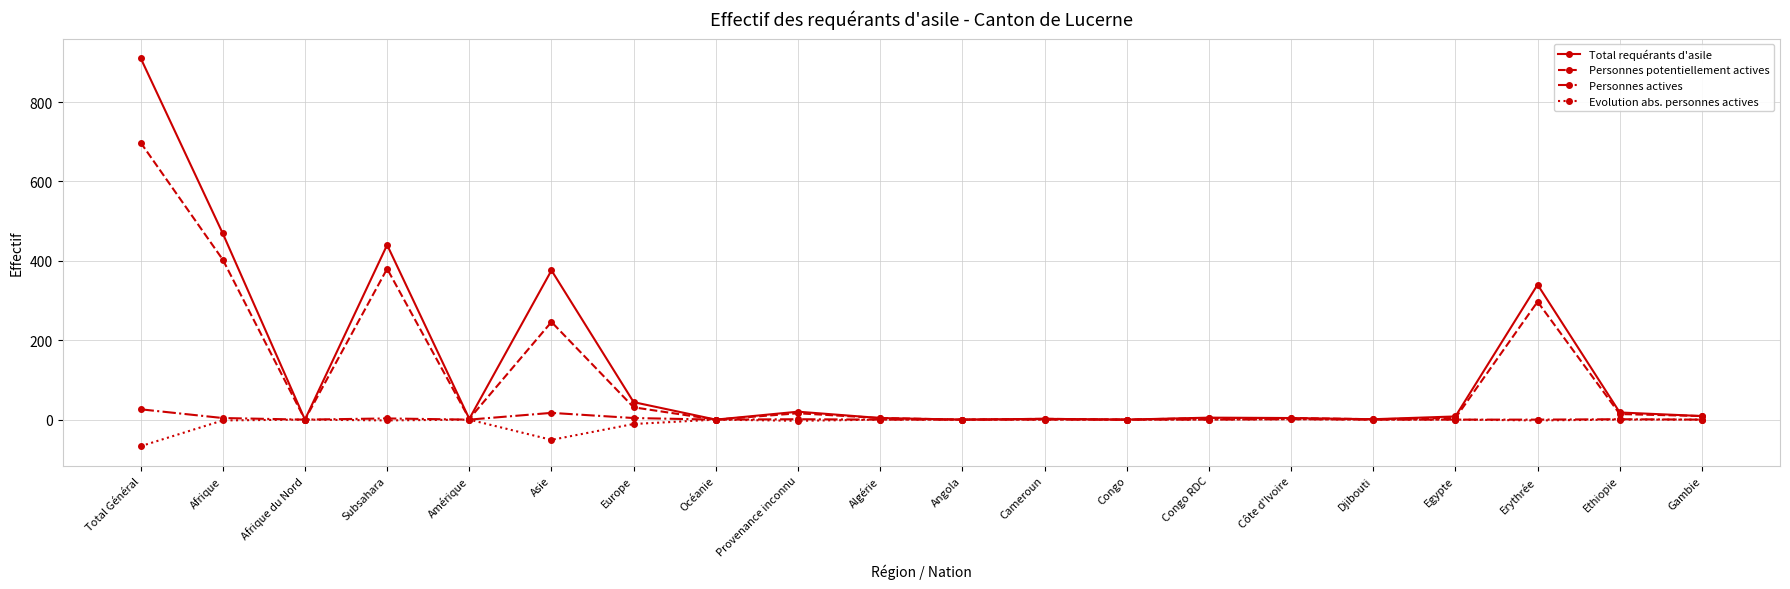

What is the greatest value displayed?

911